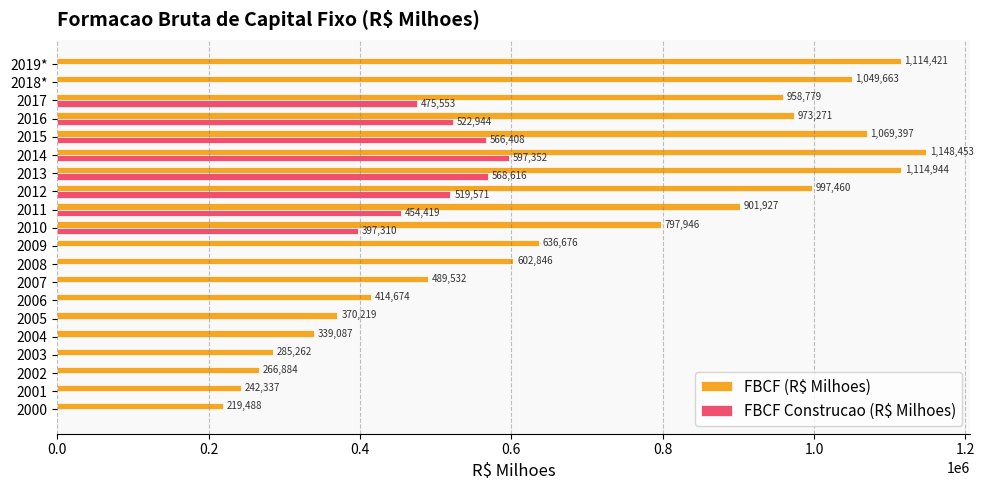

Which series changed the most between 2001 and 2009?

FBCF (R$ Milhoes)